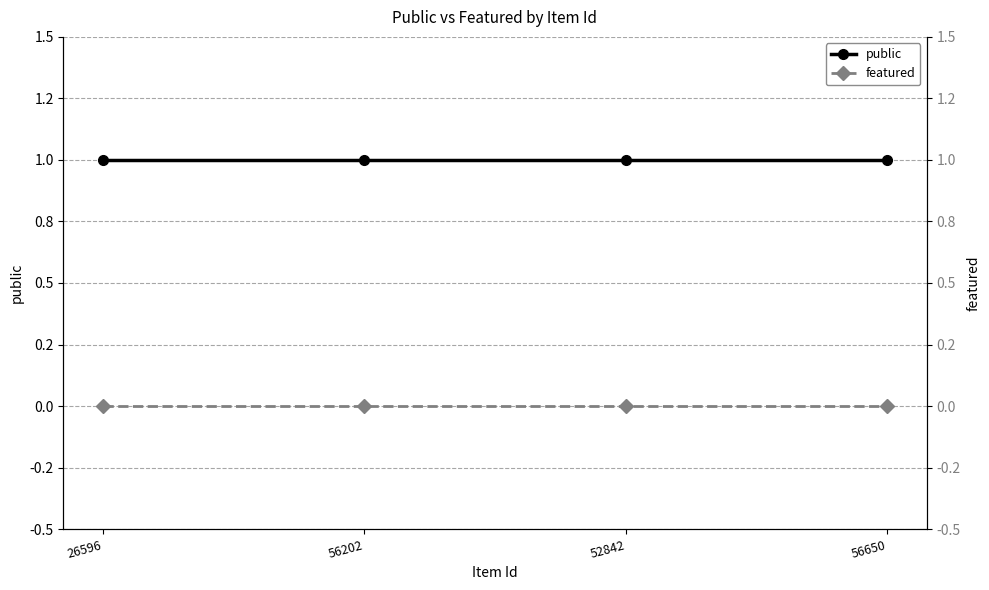

Does the chart display data point markers on the line(s)?

Yes